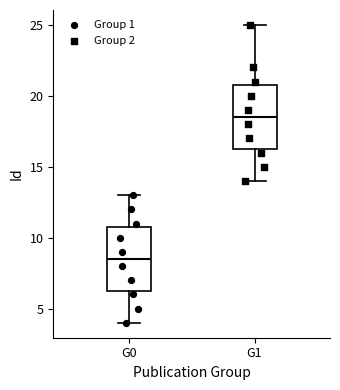

Reading left to right, transcribe this box plot: for each box, give where its median line is, the range the box spans, and where its two whiskers end, as read against the y-axis. The values are not printed on the chart, so give them approximately, as read against the axis.

G0: median 8.5, box 6.5 to 11.0, whiskers 4.0 to 13.0
G1: median 18.5, box 16.5 to 21.0, whiskers 14.0 to 25.0